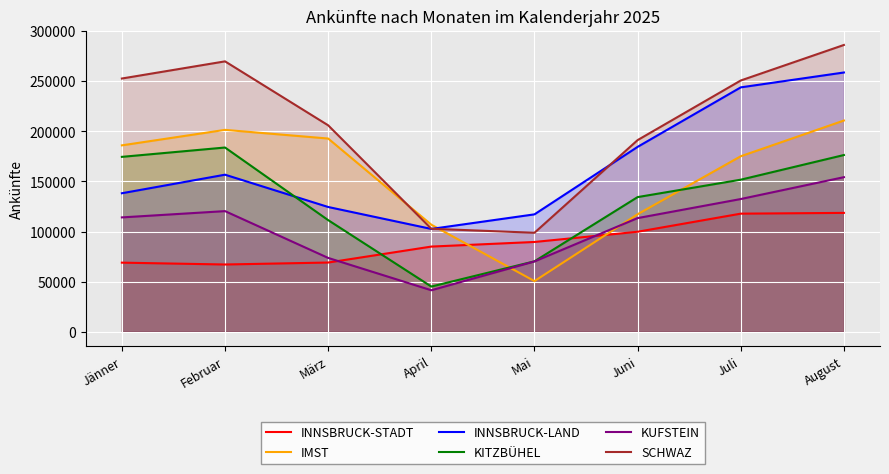

True or false: SCHWAZ and KITZBÜHEL cross at least once.

False